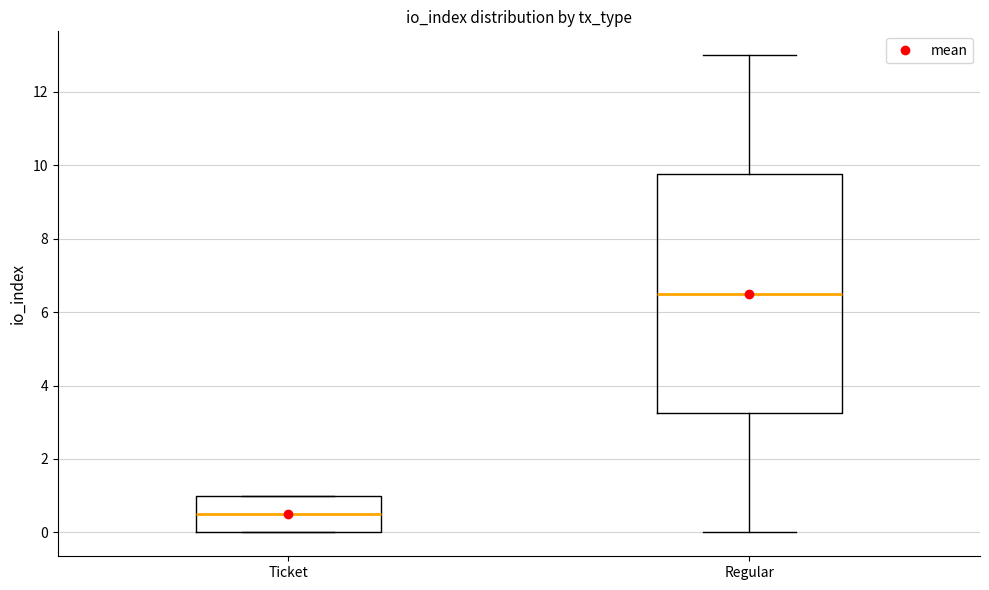

Where is the upper edge of the box for Ticket on the y-axis? The values are not printed on the chart, so give them approximately, as read against the axis.

1.0